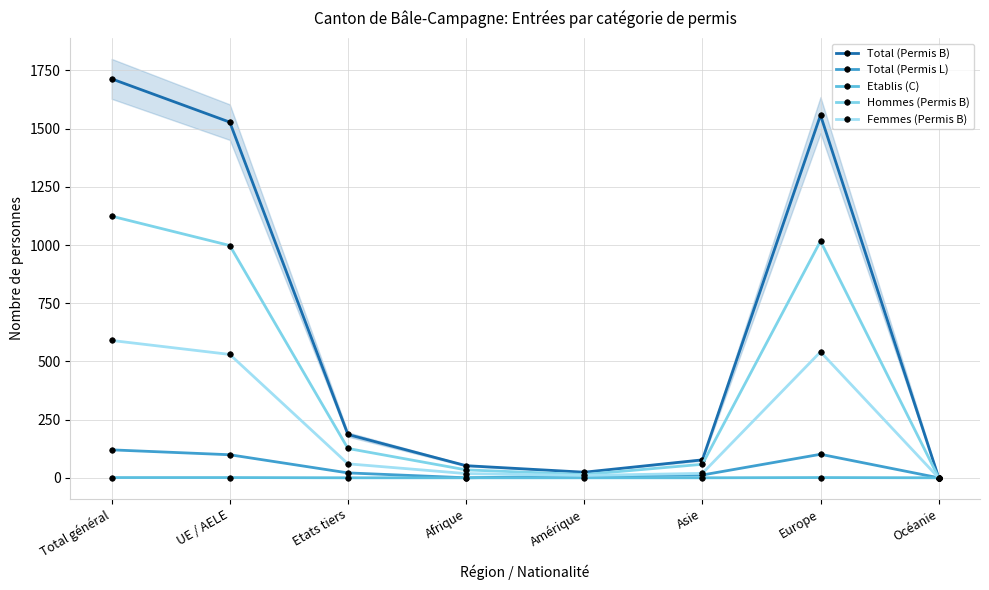

What is the total value across all series at UE / AELE?

3156